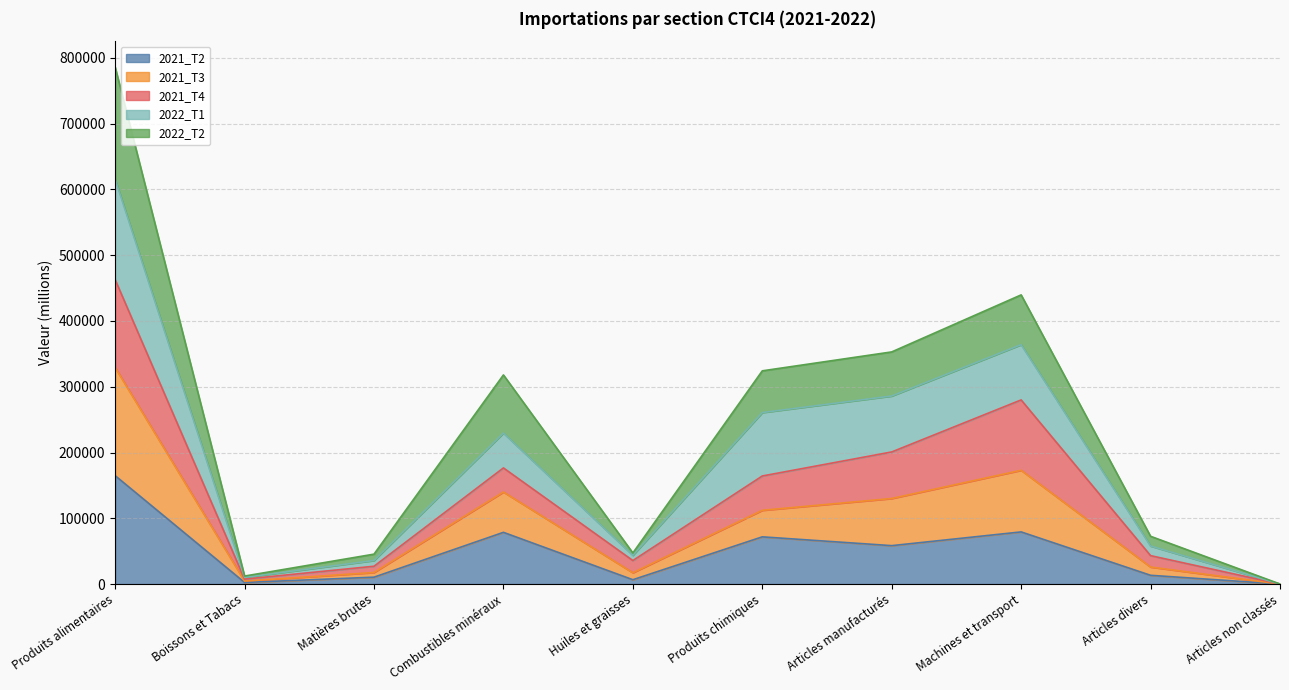

What are all the series names shown in the legend?

2021_T2, 2021_T3, 2021_T4, 2022_T1, 2022_T2